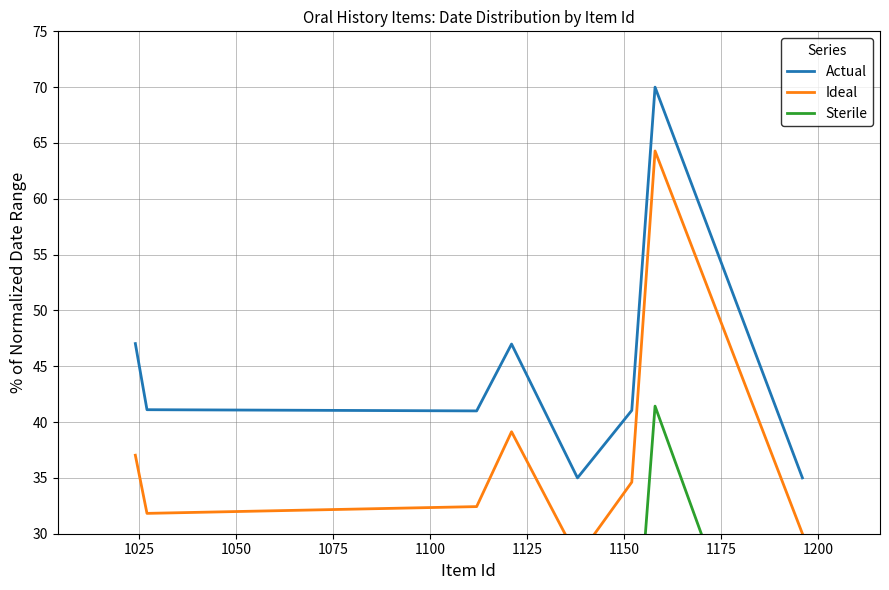

What is the highest value of the Actual series?

70.0